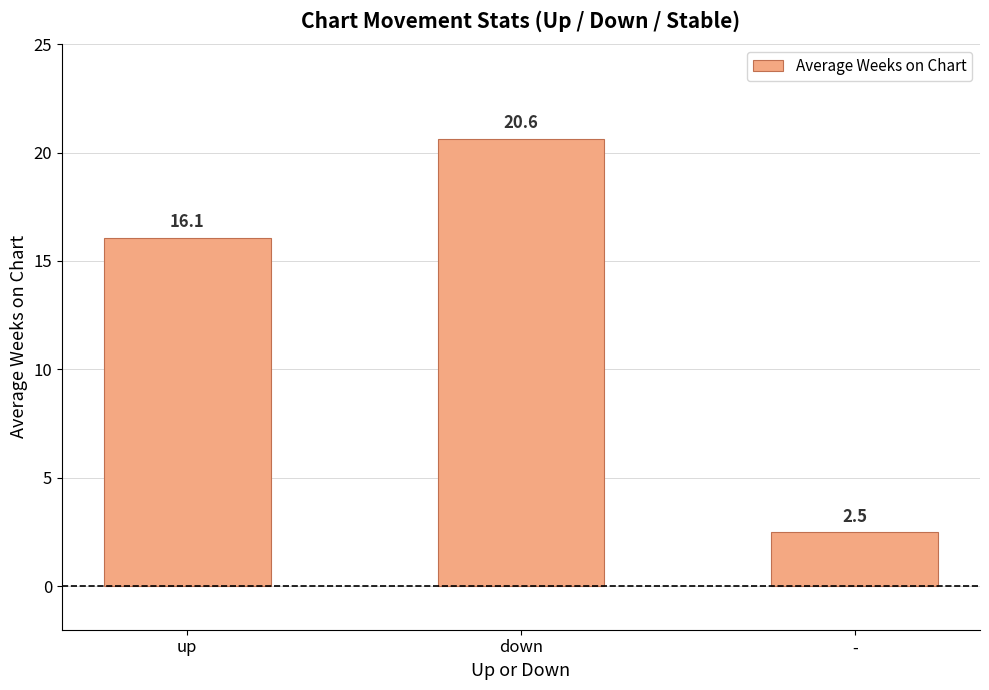

Between - and up, which is larger?

up